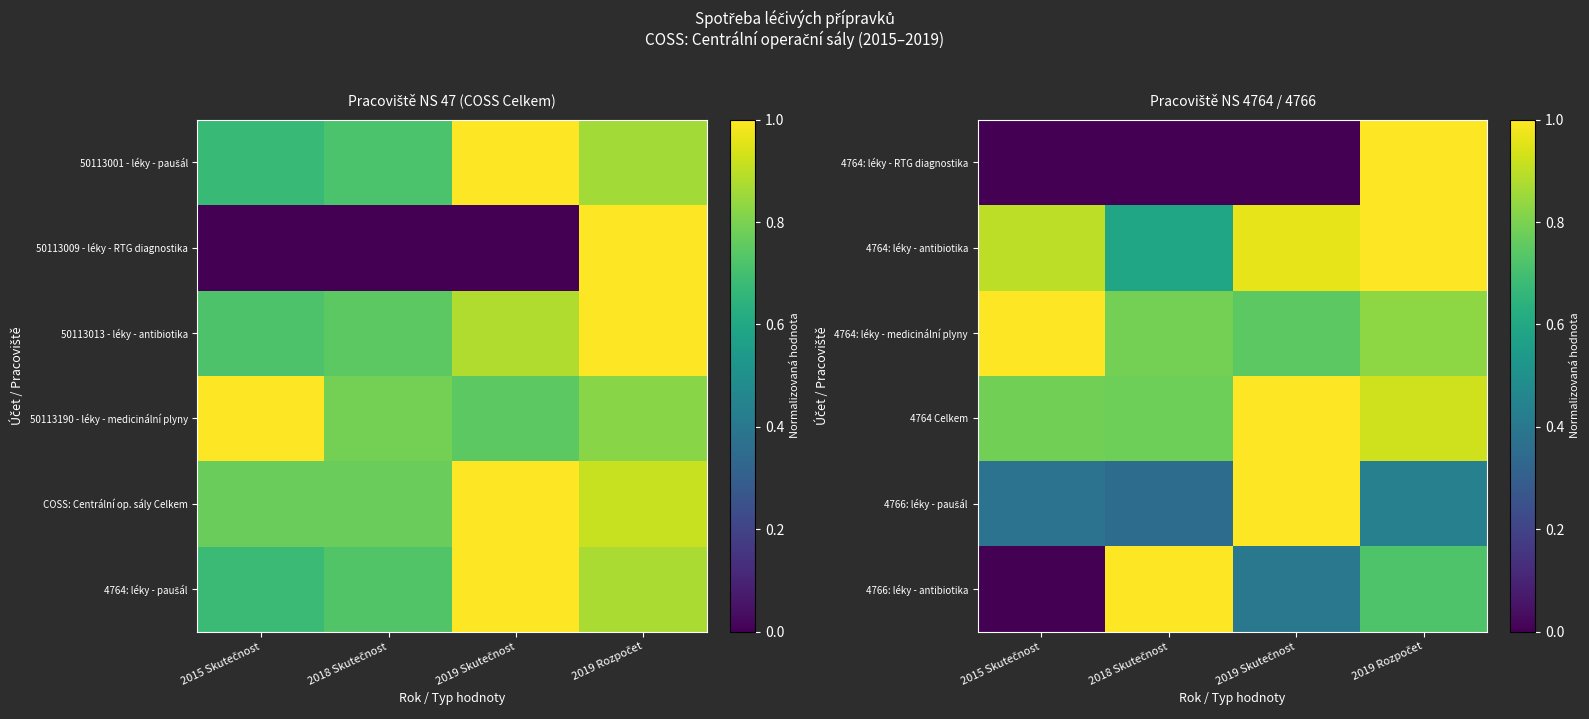

What is the difference between the 4766: léky - paušál values at 2015 Skutečnost and 2019 Rozpočet?

0.1